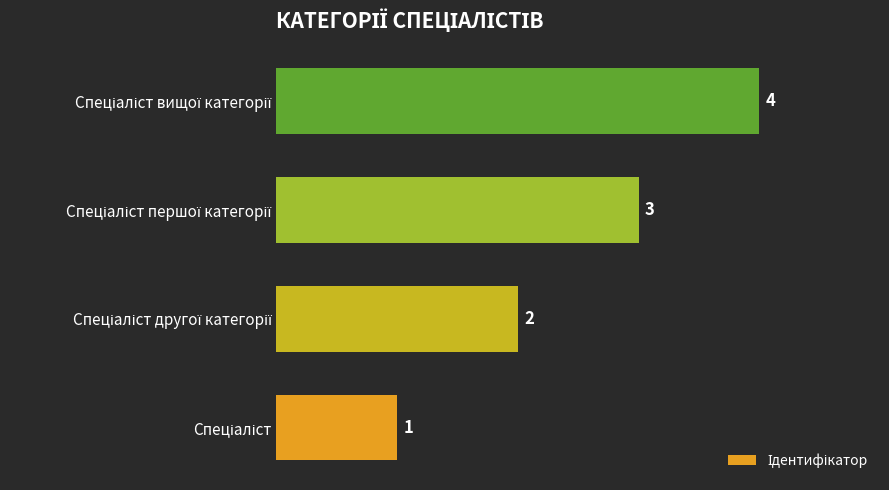

Count the values in the range 2 to 4.

3